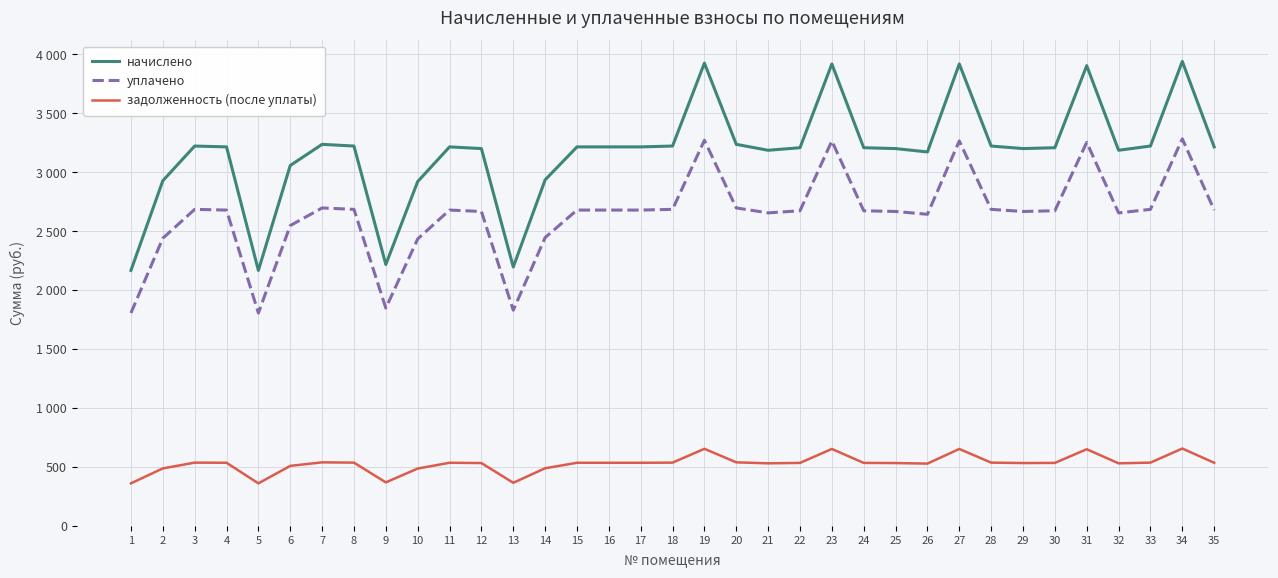

What are all the series names shown in the legend?

начислено, уплачено, задолженность (после уплаты)